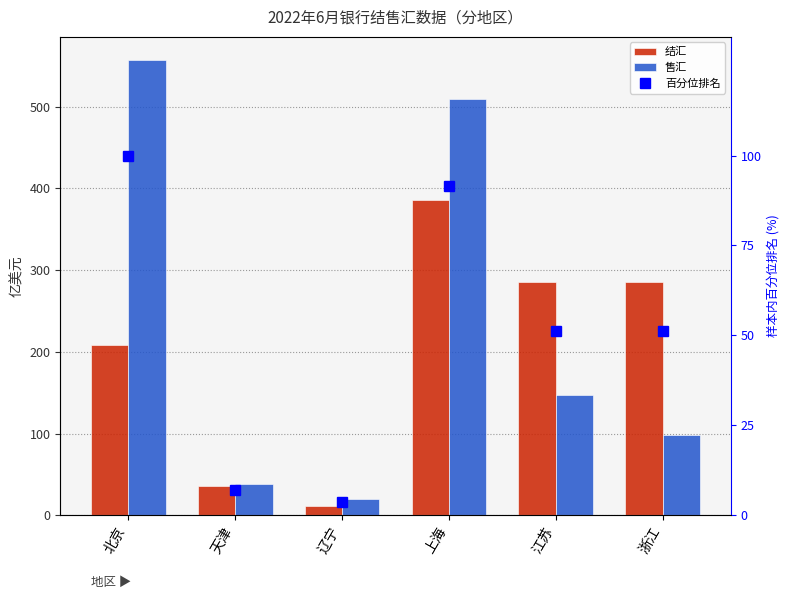

Where does the 百分位排名 series first go above 51?

北京